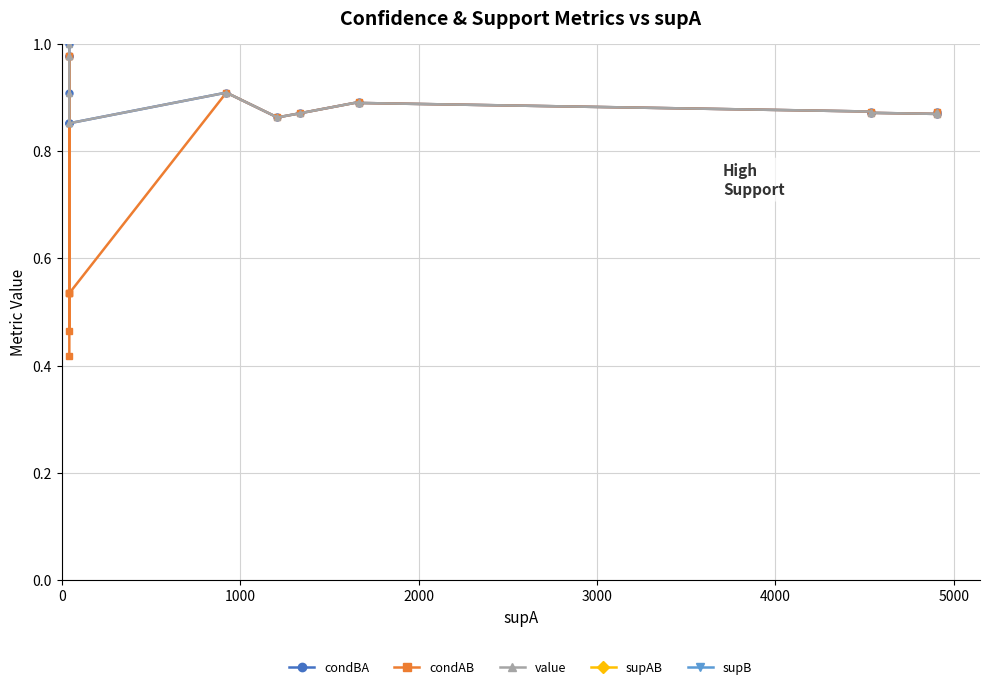

What is the value of the condBA point at the 16th from the left?

0.9